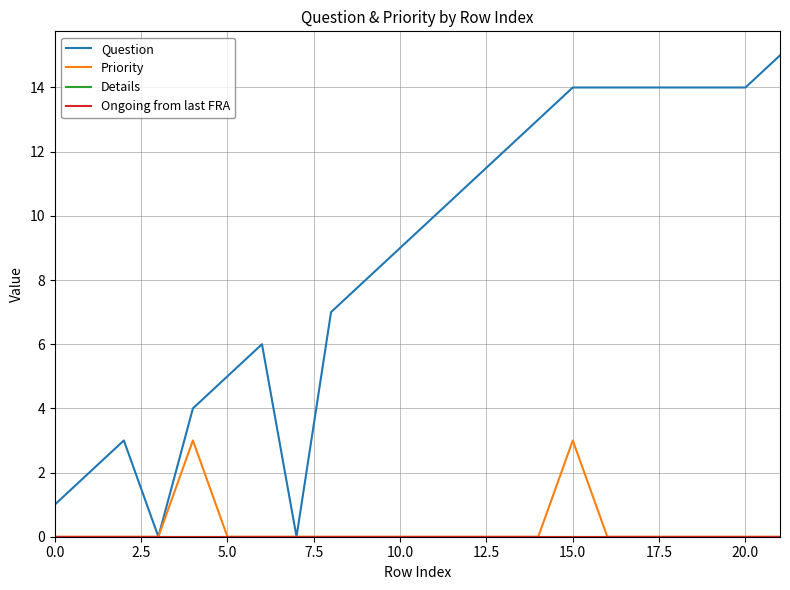

Is this an area chart (filled region under the line)?

No